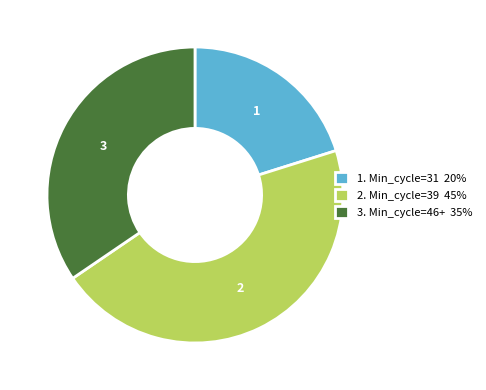

Which slice is the smallest?

1. Min_cycle=31 20%